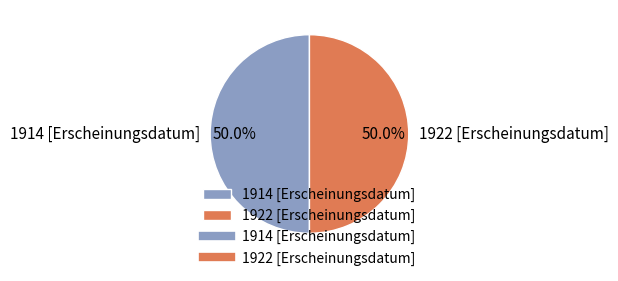

Combined, what portion of the pie is 1922 [Erscheinungsdatum] and 1914 [Erscheinungsdatum]?

100.0%